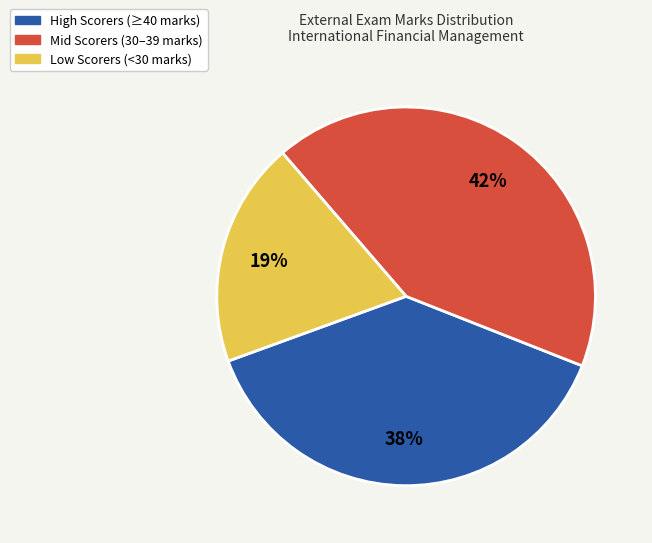

Is there a majority slice in this chart?

No